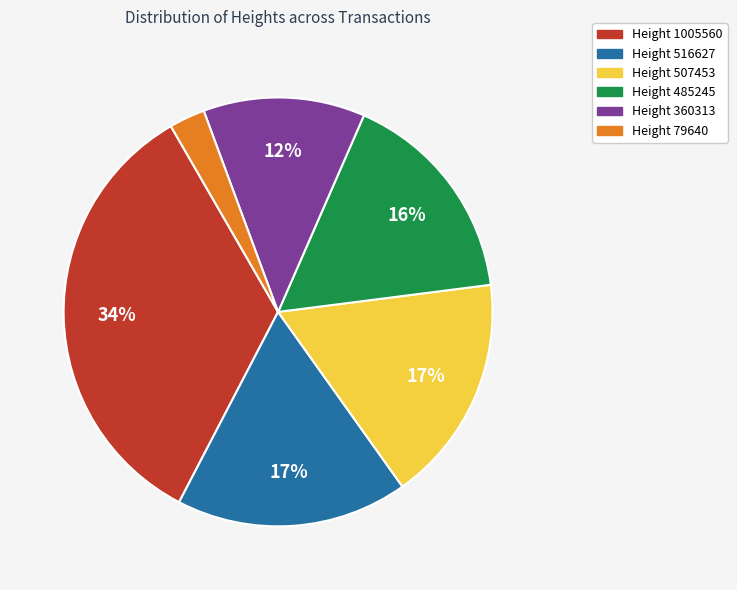

Is there any slice that represents more than half of the pie?

No